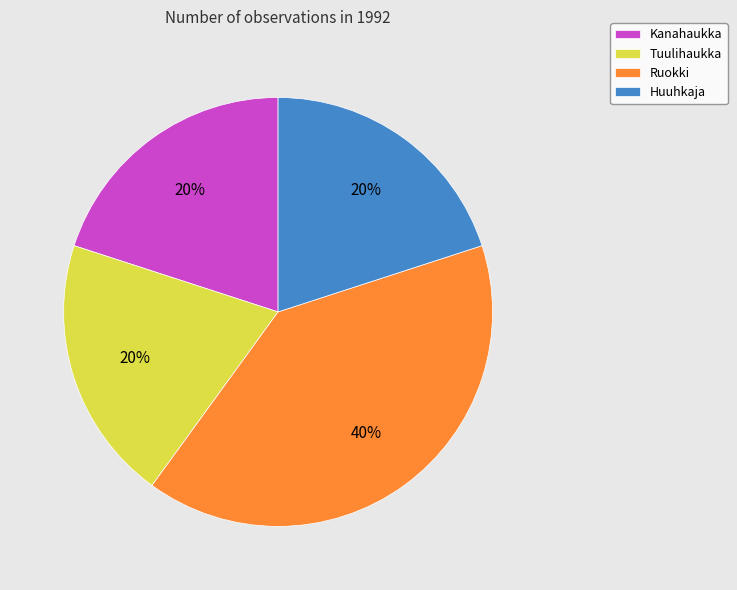

Which has a higher value, Kanahaukka or Ruokki?

Ruokki